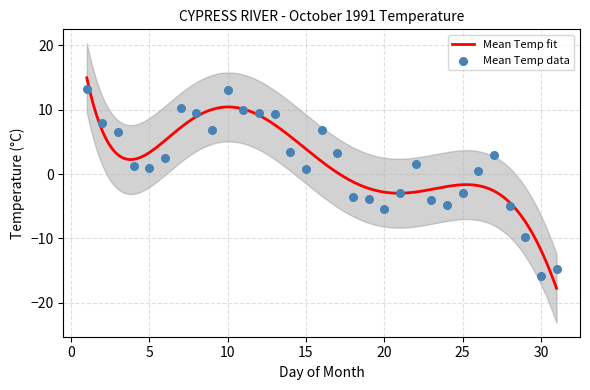

What is the lowest value of the Mean Temp fit series?

-17.8